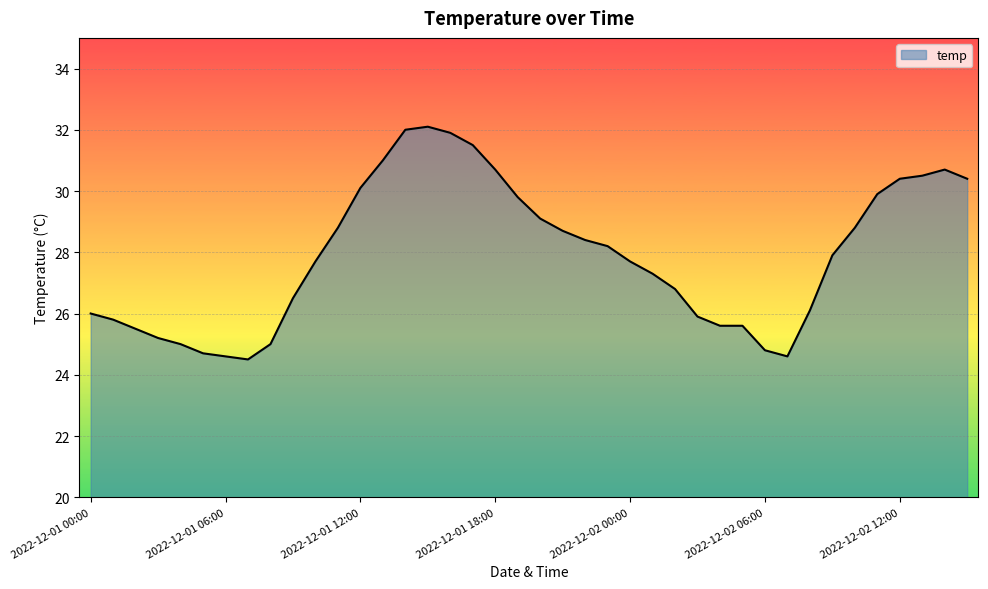

What is the maximum value shown in the chart?

32.1